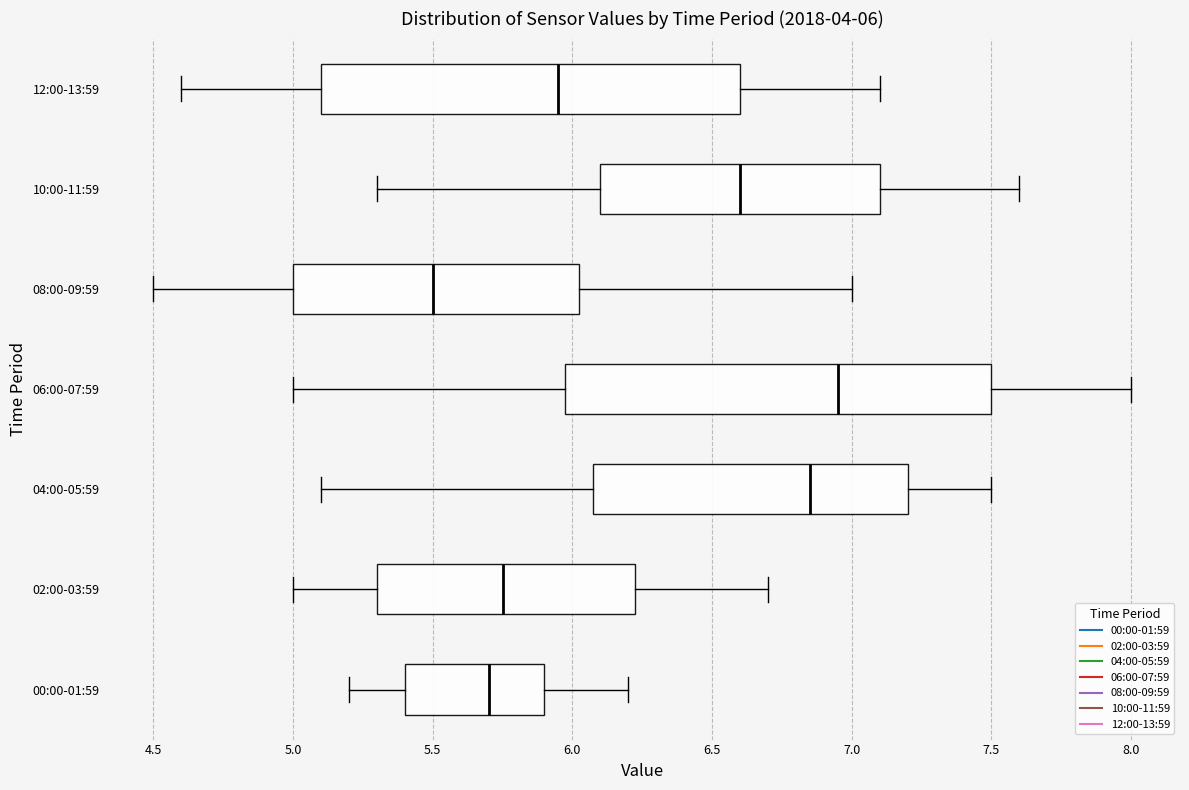

Which box's median line is the furthest to the left?

08:00-09:59